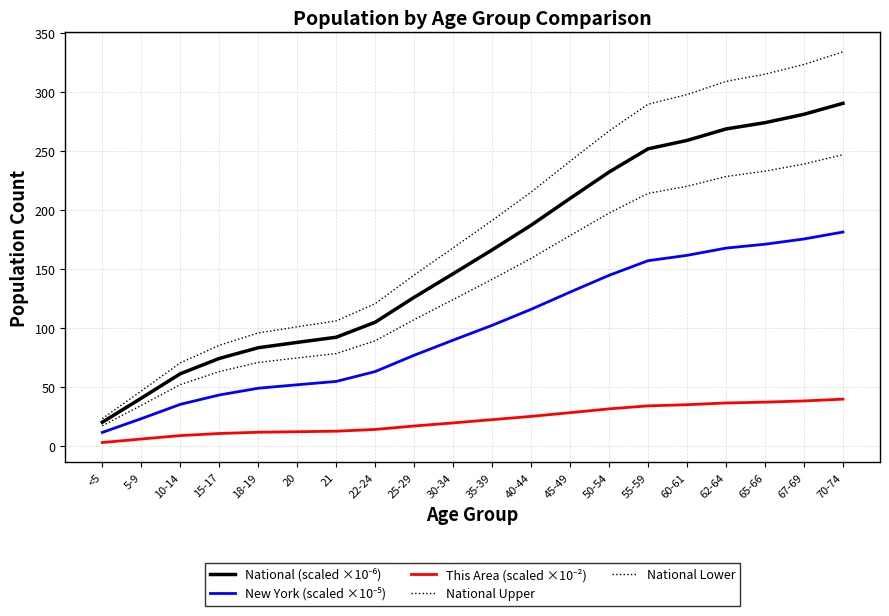

Does the chart have visible grid lines?

Yes